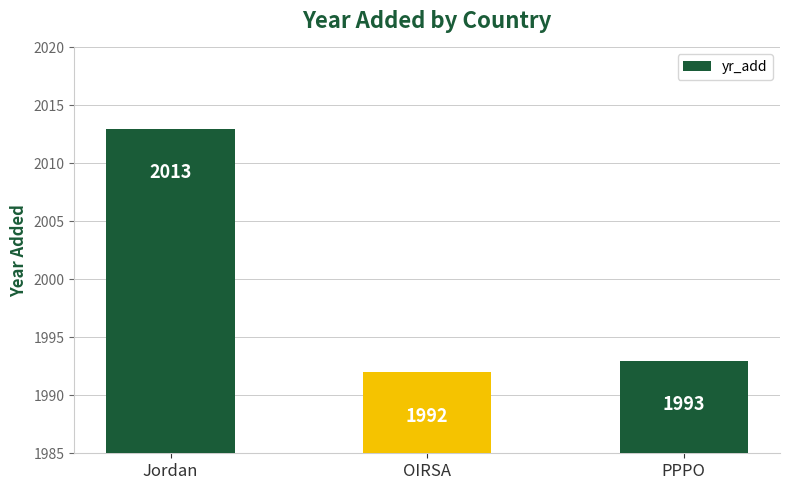

How many bars are there in total?

3